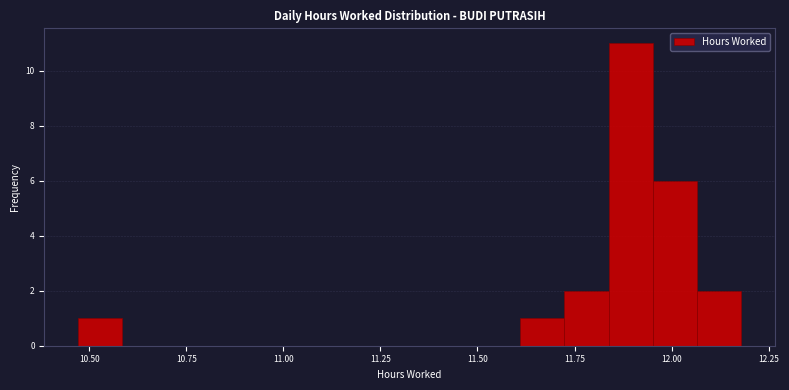

Around what value on the x-axis is the tallest bar? Give the approximate position of its centre, as read against the axis.

11.90